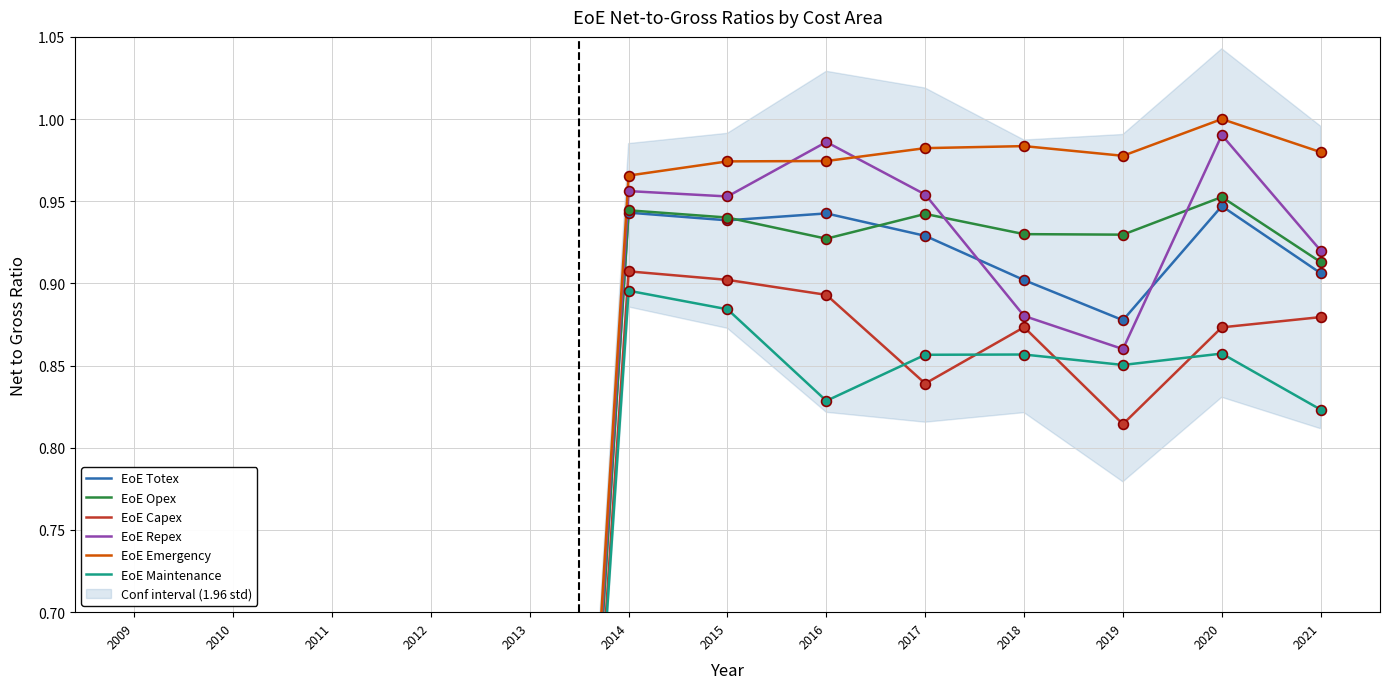

At how many categories does at least one series exceed 0?

8